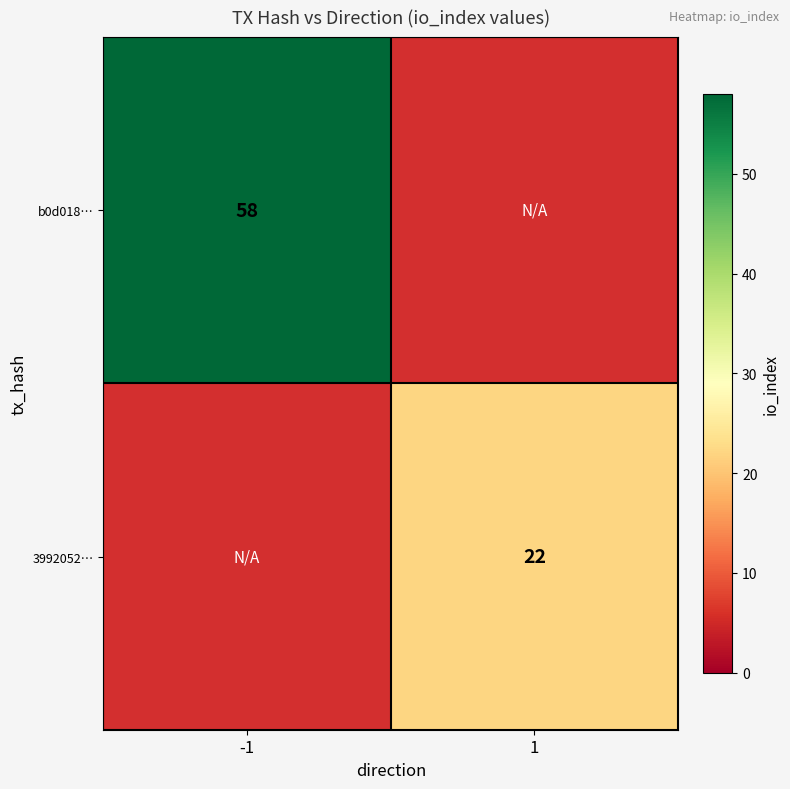

The value of 3992052… at 1 is 22. True or false?

True